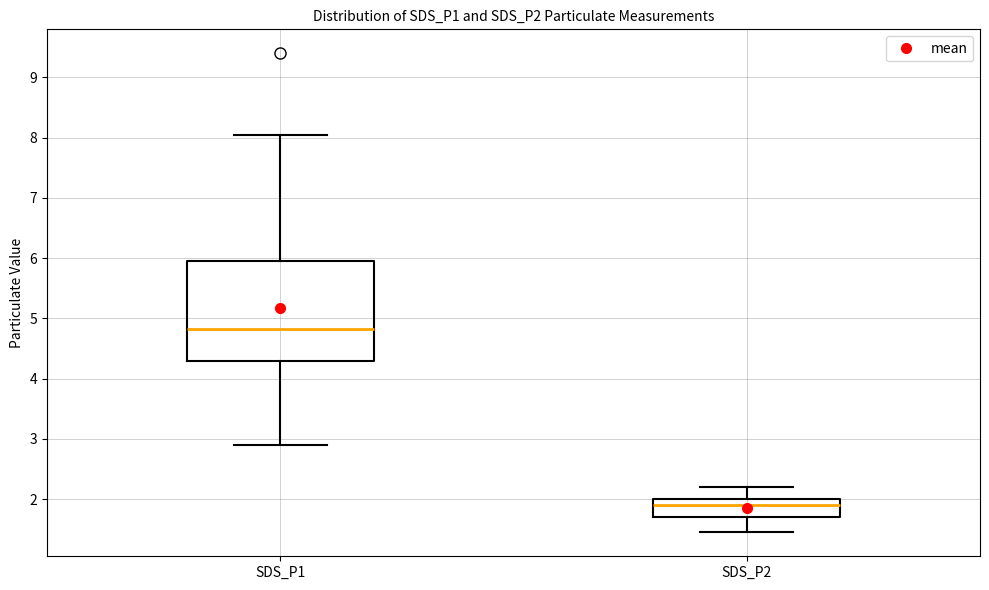

Comparing the boxes themselves (not the whiskers), which one is the tallest?

SDS_P1